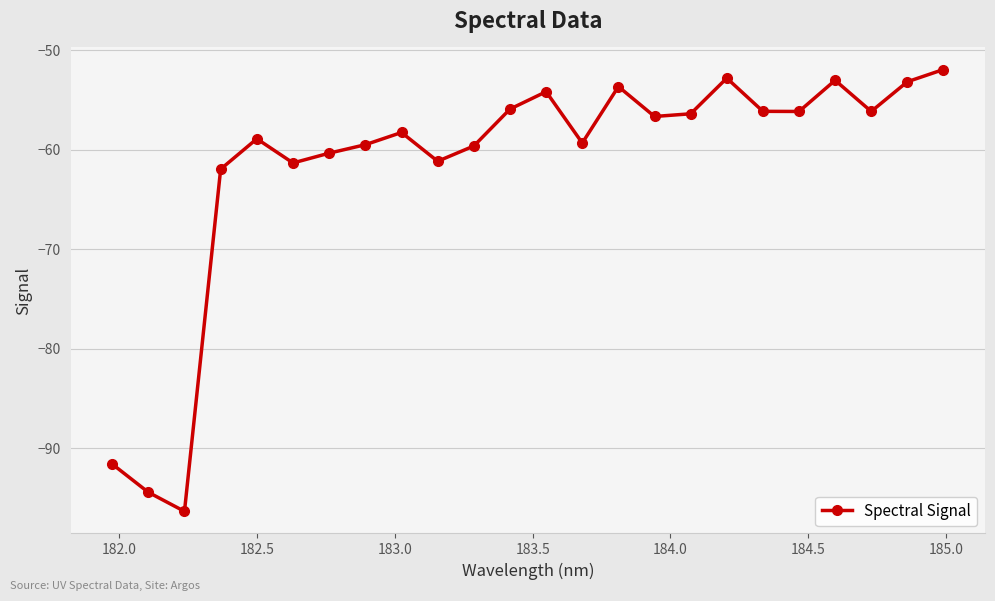

How many lines are shown in the chart?

1